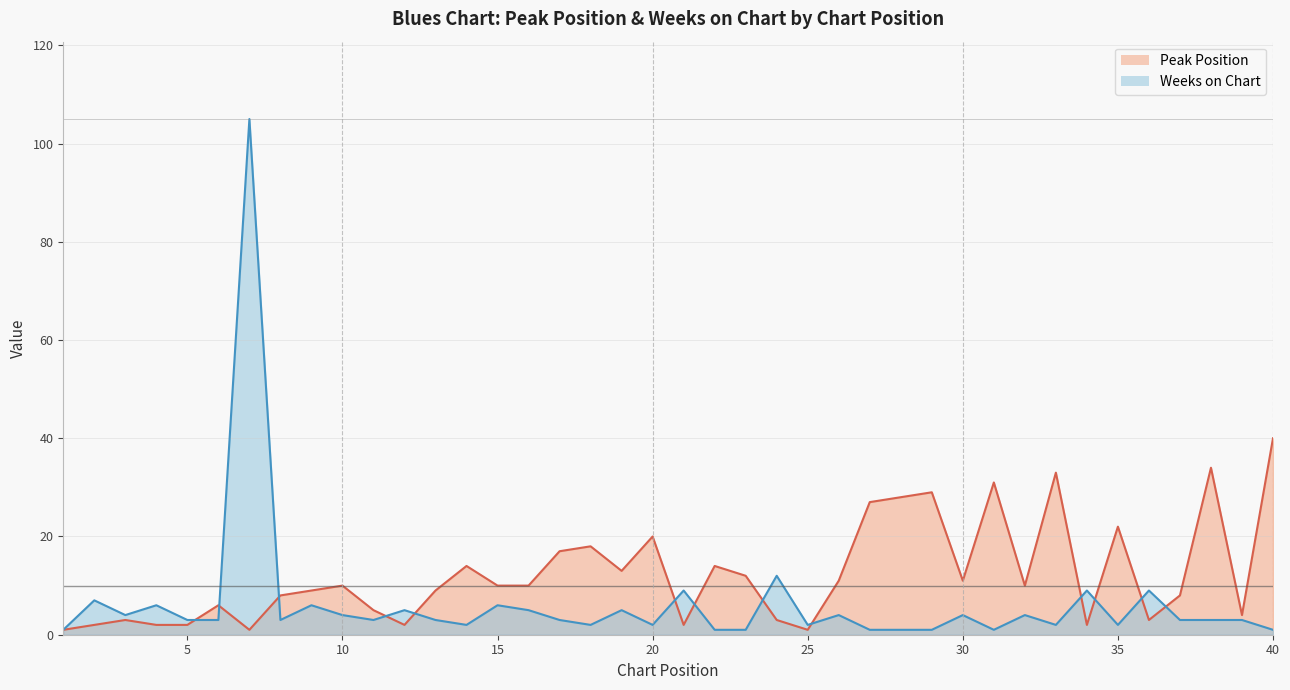

How many intersections are there between Weeks on Chart and Peak Position?

13